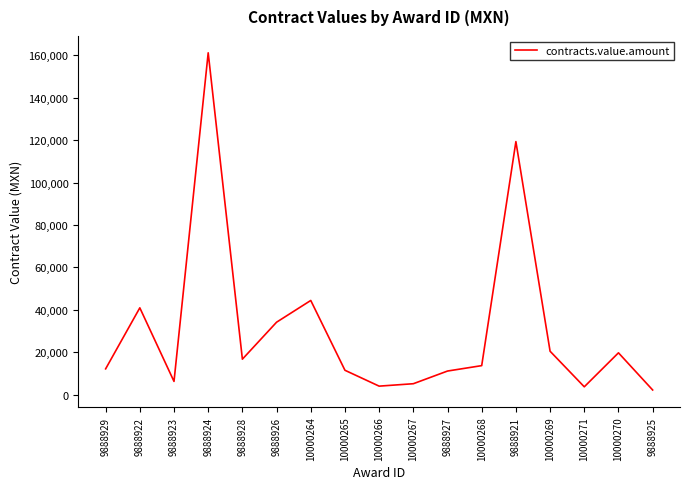

Between 10000267 and 9888928, which is larger?

9888928